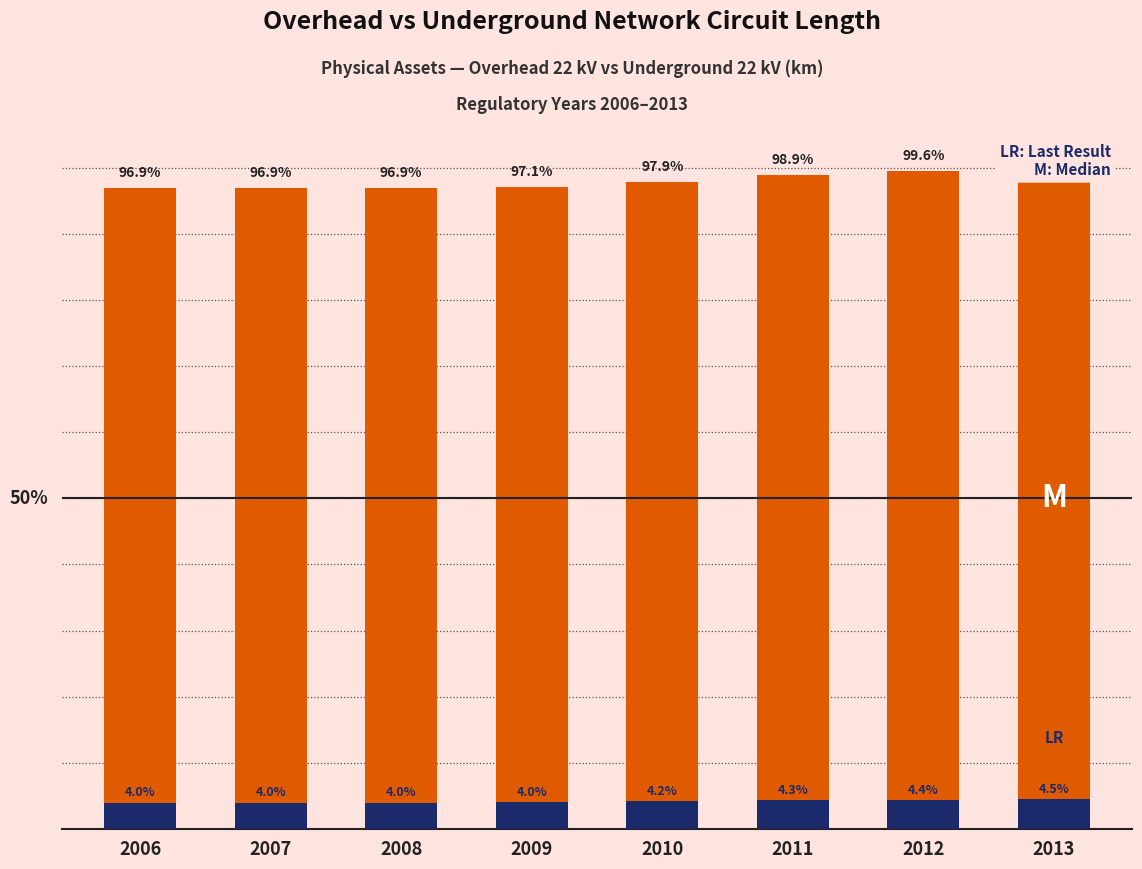

Where does the Overhead 22 kV series first go above 97?

2009